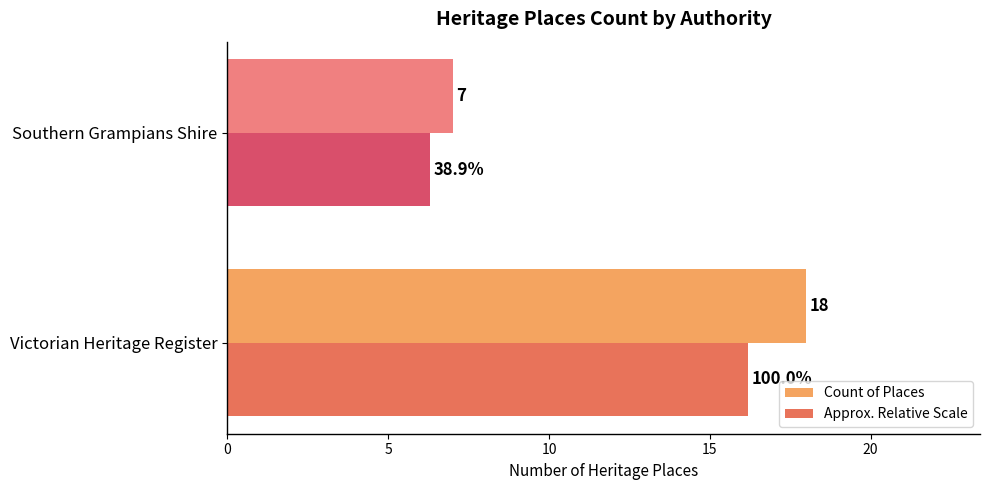

What is the average value of the Count of Places series?

12.5